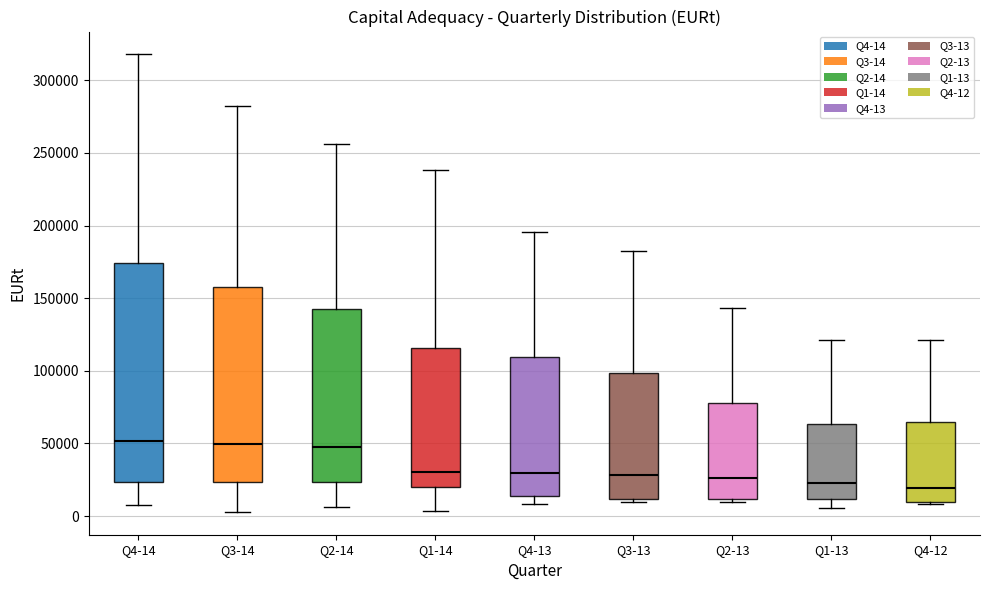

Reading left to right, transcribe this box plot: for each box, give where its median line is, the range the box spans, and where its two whiskers end, as read against the y-axis. The values are not printed on the chart, so give them approximately, as read against the axis.

Q4-14: median 50000, box 25000 to 175000, whiskers 10000 to 320000
Q3-14: median 50000, box 25000 to 160000, whiskers 5000 to 280000
Q2-14: median 50000, box 25000 to 140000, whiskers 5000 to 255000
Q1-14: median 30000, box 20000 to 115000, whiskers 5000 to 240000
Q4-13: median 30000, box 15000 to 110000, whiskers 10000 to 195000
Q3-13: median 30000, box 10000 to 100000, whiskers 10000 (just below the box's lower edge) to 180000
Q2-13: median 25000, box 10000 to 80000, whiskers 10000 (just below the box's lower edge) to 145000
Q1-13: median 25000, box 10000 to 65000, whiskers 5000 to 120000
Q4-12: median 20000, box 10000 to 65000, whiskers 10000 to 120000